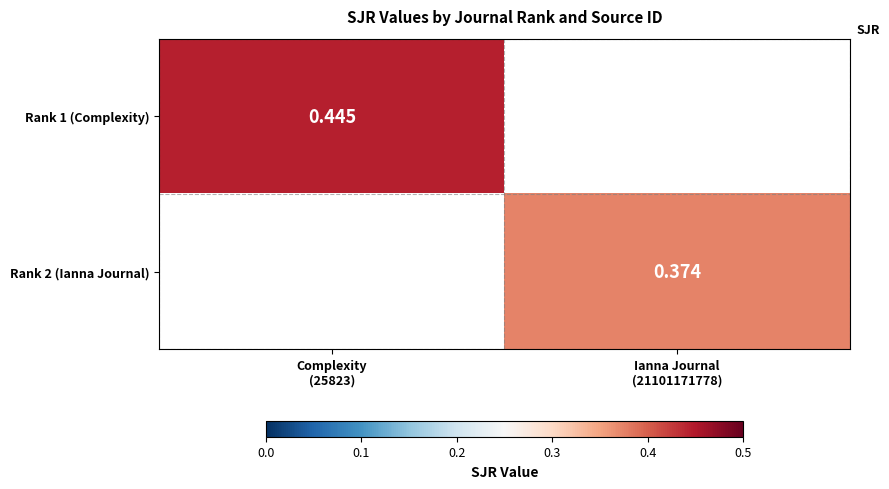

At which category is the sum across all series the highest?

Complexity
(25823)